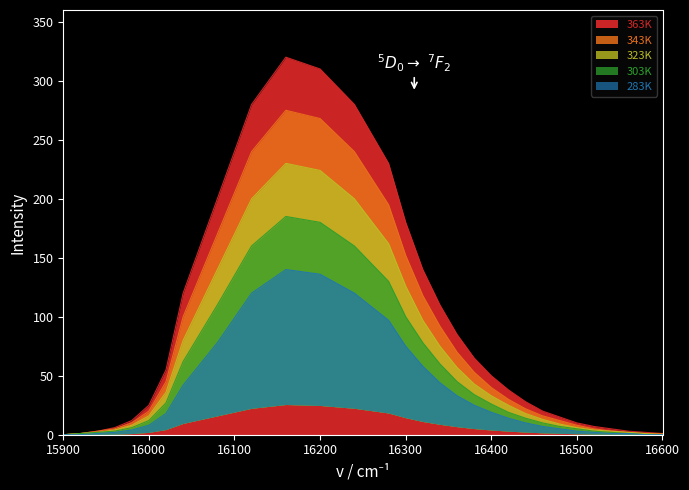

Reading right to left, transcribe all the data shown in this chart.

363K: 1	2	3	5	7	10	15	20	28	38	50	65	85	110	140	180	230	280	310	320	280	200	120	55	25	12	6	3	1	0
343K: 1	1	2	3	5	8	12	16	22	30	40	53	70	92	118	152	195	240	268	275	240	170	100	45	20	10	5	3	1	0
323K: 0	1	2	3	4	6	9	13	18	25	33	43	57	75	97	126	162	200	224	230	200	140	80	36	16	8	4	2	1	0
303K: 0	0	1	2	3	5	7	10	14	19	26	34	45	60	78	100	130	160	180	185	160	110	62	27	12	6	3	2	1	0
283K: 0	0	1	1	2	3	5	7	10	14	19	25	33	44	58	75	97	120	136	140	120	78	42	18	8	4	2	1	0	0